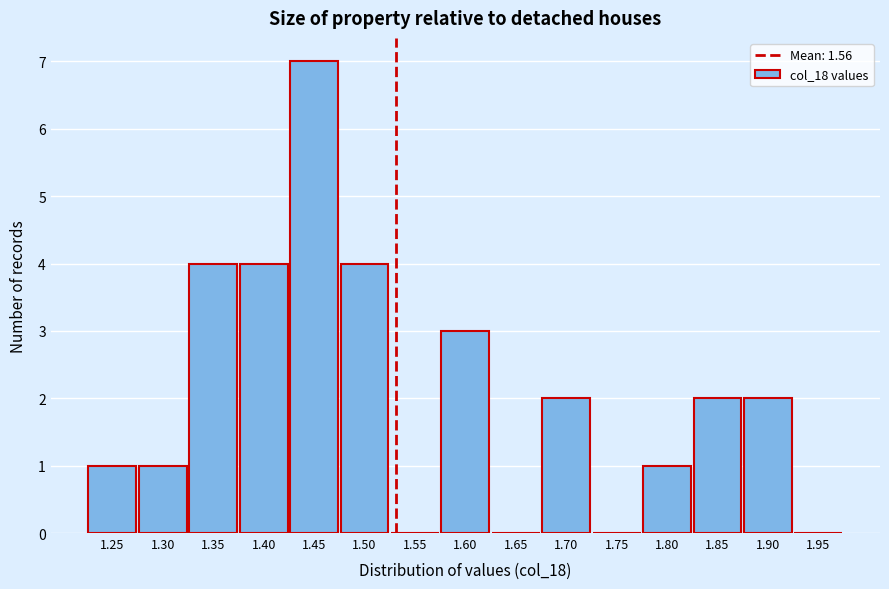

Reading left to right, extract all data points from this chart.

1.25=1	1.30=1	1.35=4	1.40=4	1.45=7	1.50=4	1.55=0	1.60=3	1.65=0	1.70=2	1.75=0	1.80=1	1.85=2	1.90=2	1.95=0